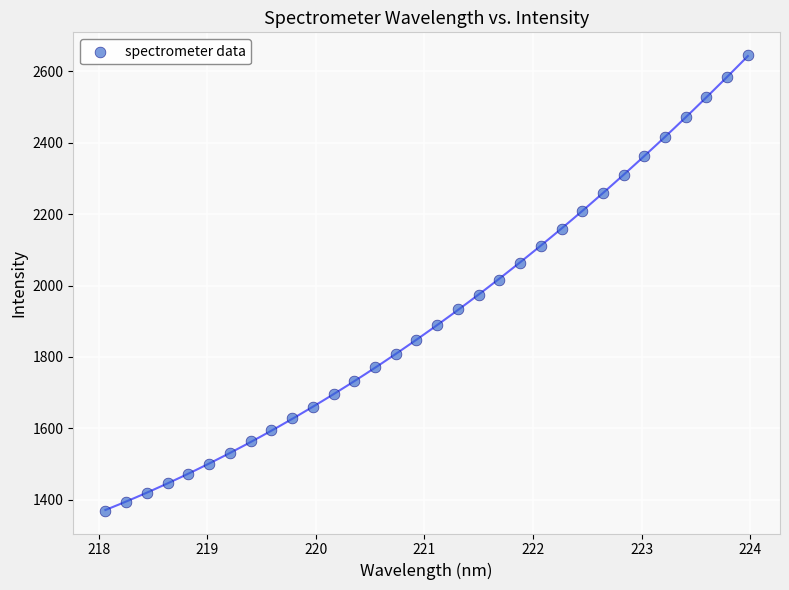

What is the range of Y values (max minus min)?

1276.9